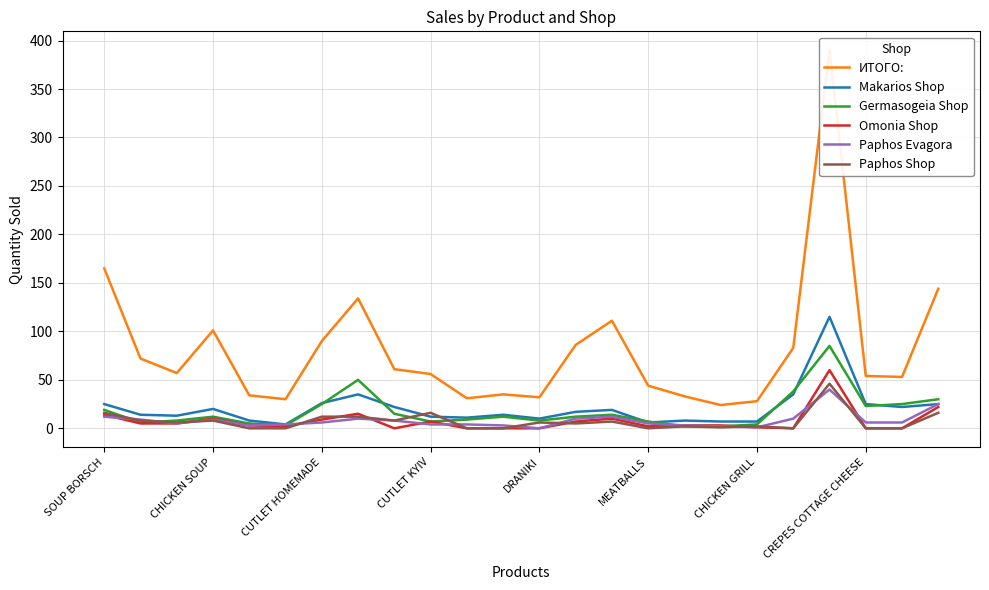

In Paphos Evagora, how many points are lower than both neighbors (excluding endpoints)?

4